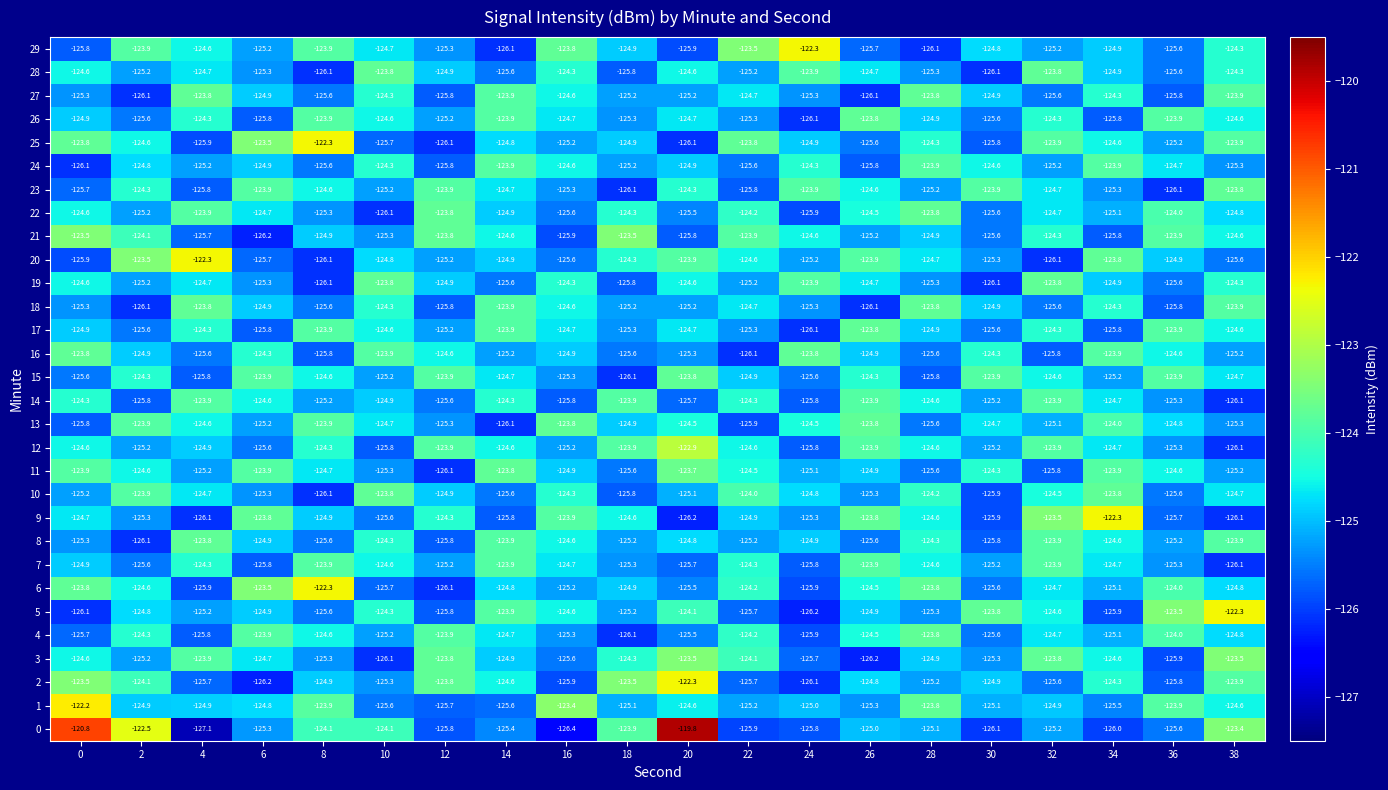

Which series has the largest range (max minus min)?

0